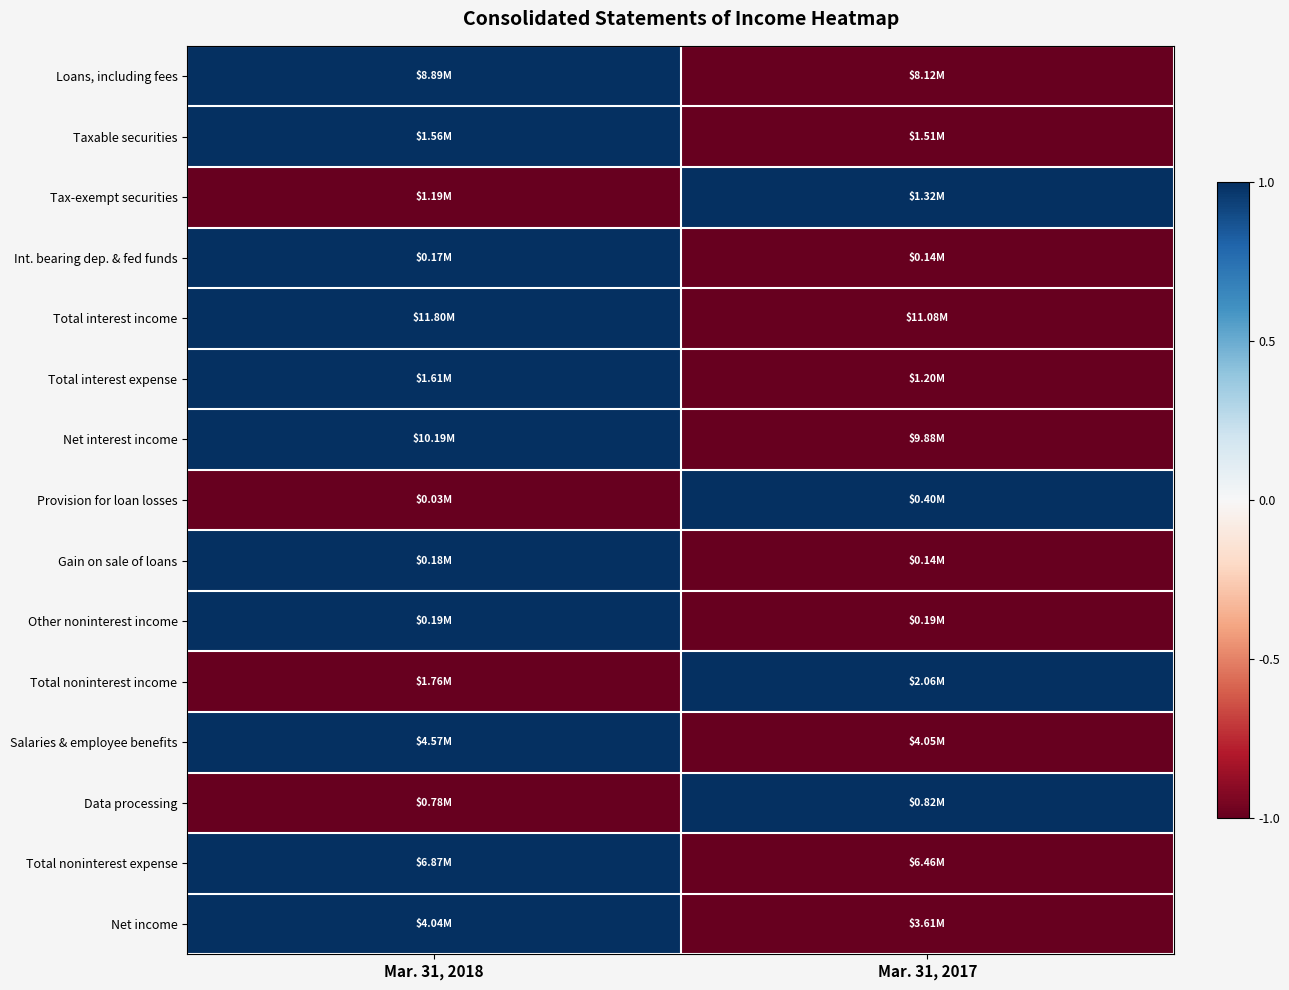

Reading left to right, list all the values displayed in this chart.

Loans, including fees: Mar. 31, 2018=1	Mar. 31, 2017=-1
Taxable securities: Mar. 31, 2018=1	Mar. 31, 2017=-1
Tax-exempt securities: Mar. 31, 2018=-1	Mar. 31, 2017=1
Int. bearing dep. & fed funds: Mar. 31, 2018=1	Mar. 31, 2017=-1
Total interest income: Mar. 31, 2018=1	Mar. 31, 2017=-1
Total interest expense: Mar. 31, 2018=1	Mar. 31, 2017=-1
Net interest income: Mar. 31, 2018=1	Mar. 31, 2017=-1
Provision for loan losses: Mar. 31, 2018=-1	Mar. 31, 2017=1
Gain on sale of loans: Mar. 31, 2018=1	Mar. 31, 2017=-1
Other noninterest income: Mar. 31, 2018=1	Mar. 31, 2017=-1
Total noninterest income: Mar. 31, 2018=-1	Mar. 31, 2017=1
Salaries & employee benefits: Mar. 31, 2018=1	Mar. 31, 2017=-1
Data processing: Mar. 31, 2018=-1	Mar. 31, 2017=1
Total noninterest expense: Mar. 31, 2018=1	Mar. 31, 2017=-1
Net income: Mar. 31, 2018=1	Mar. 31, 2017=-1